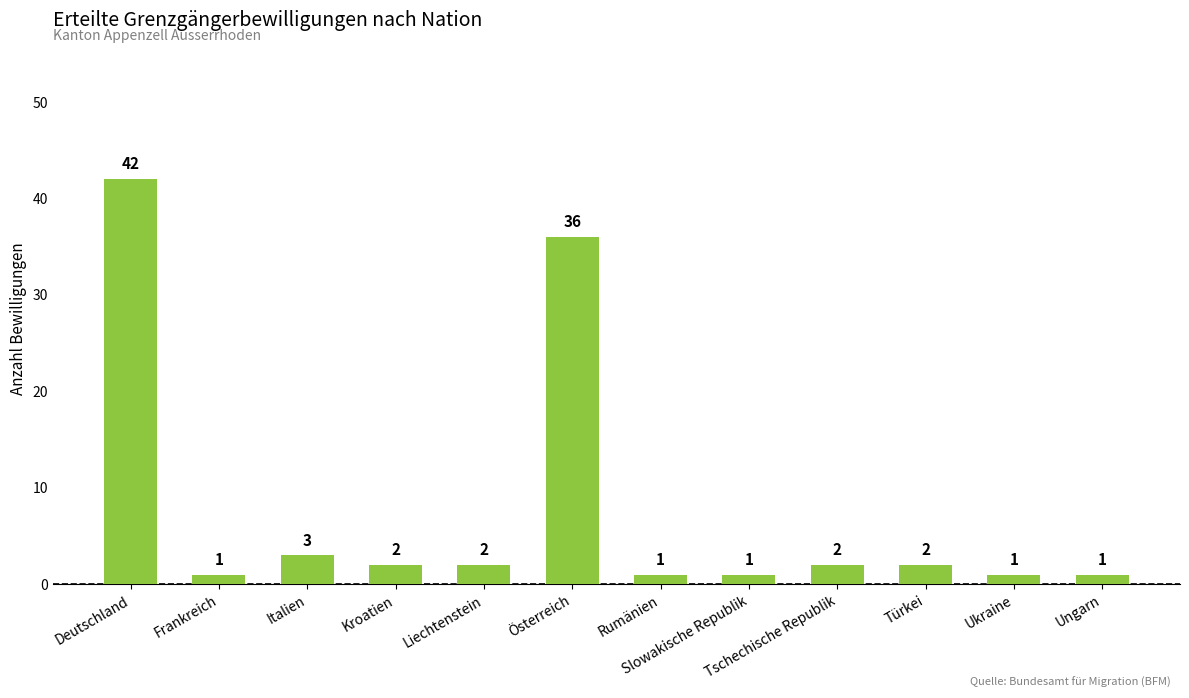

What is the ratio of the value at Italien to the value at Slowakische Republik?

3.0